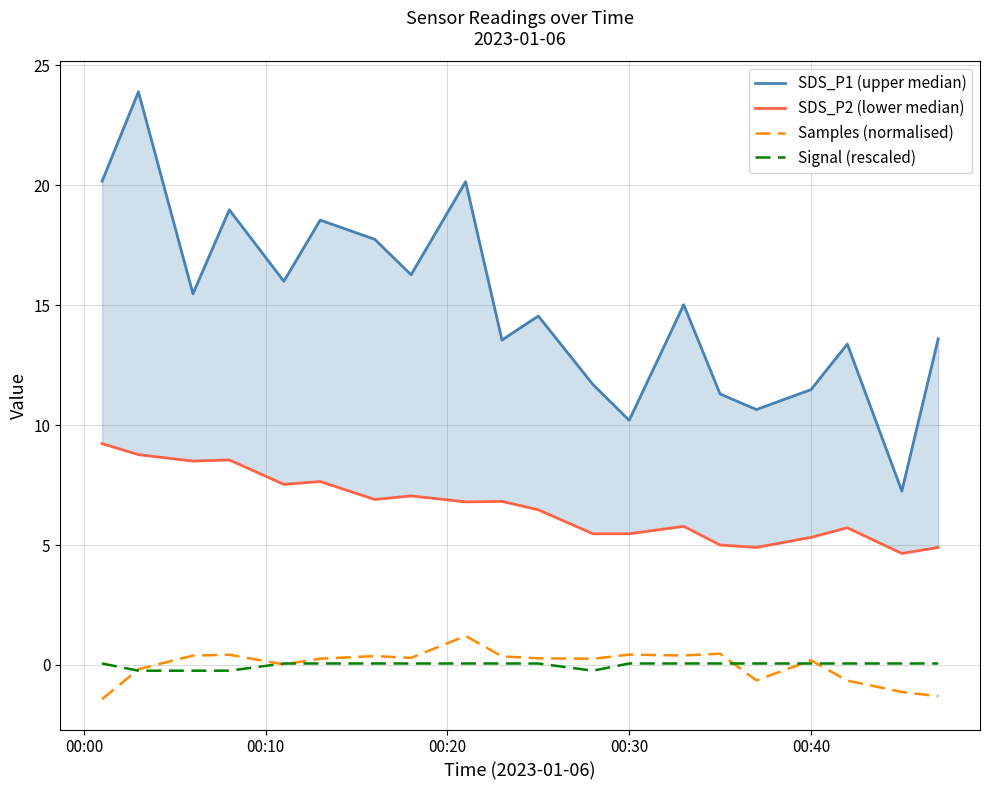

How many data points in SDS_P2 (lower median) are less than 6?

9